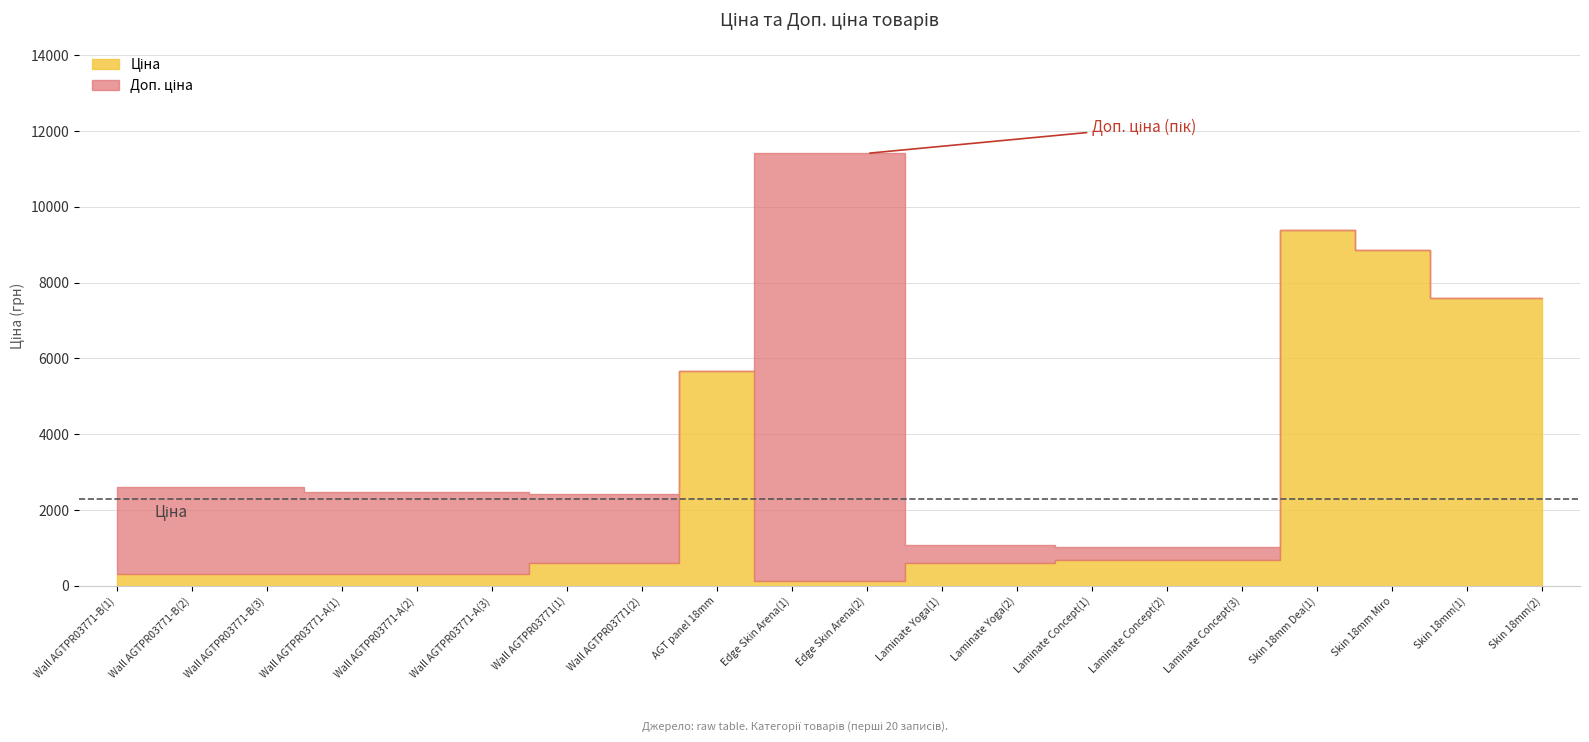

What position from the left is 13?

14